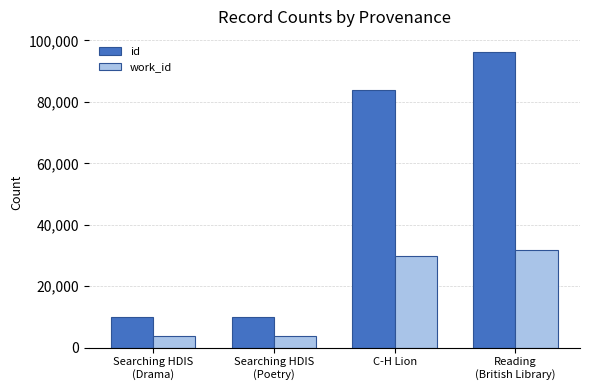

What is the label of the 3rd bar from the left?

C-H Lion